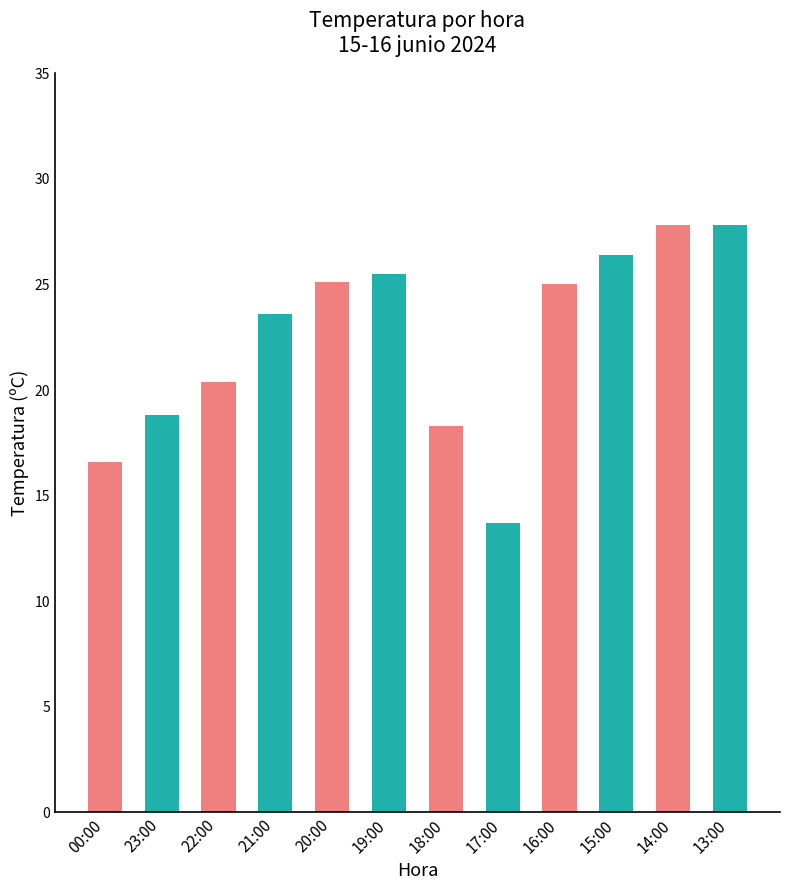

Does the chart contain stacked bars?

No